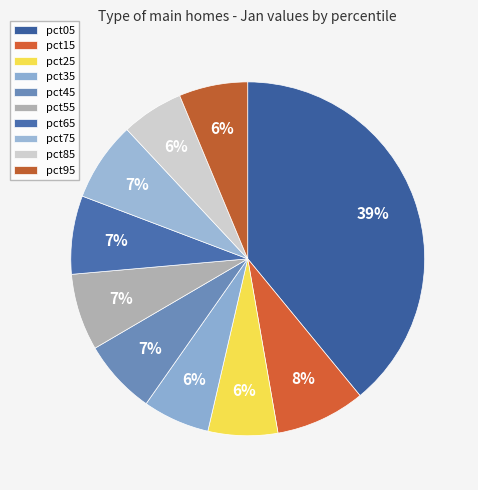

How many segments does this pie chart have?

10